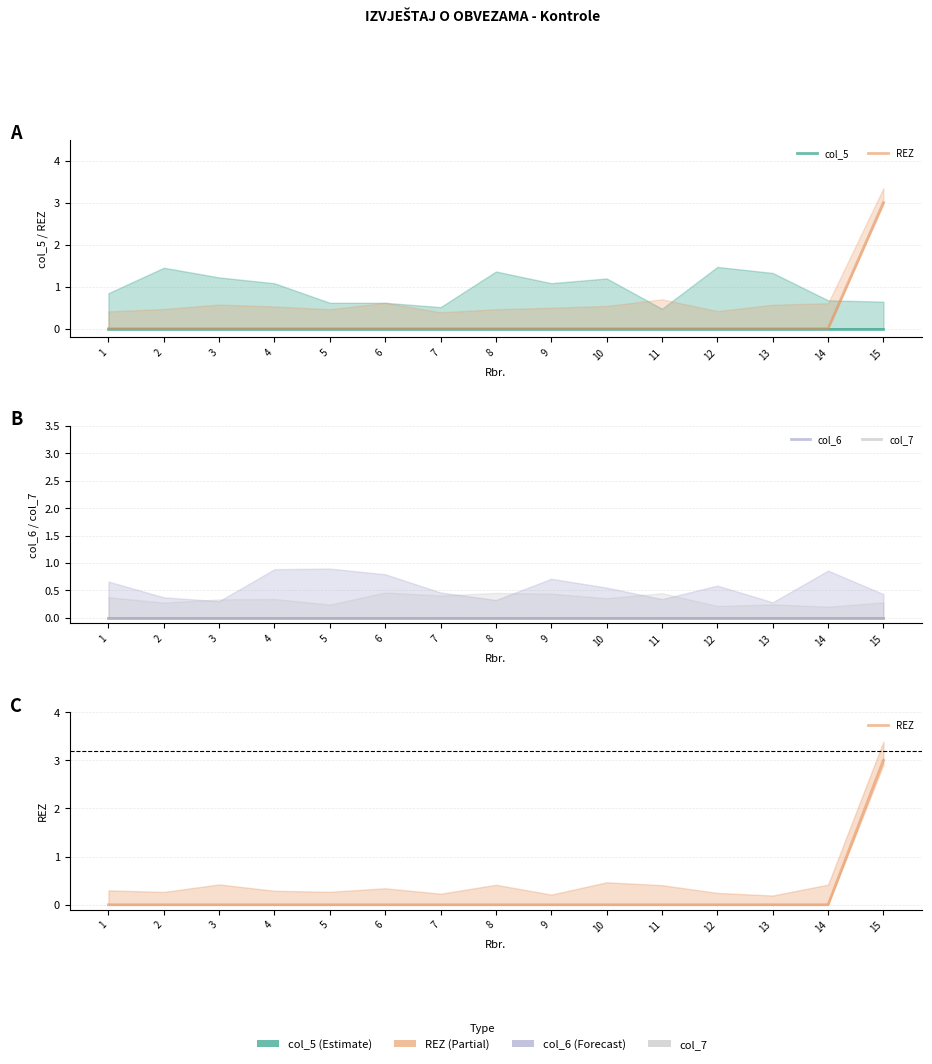

Is it true that col_5 equals 0 at 8?

True